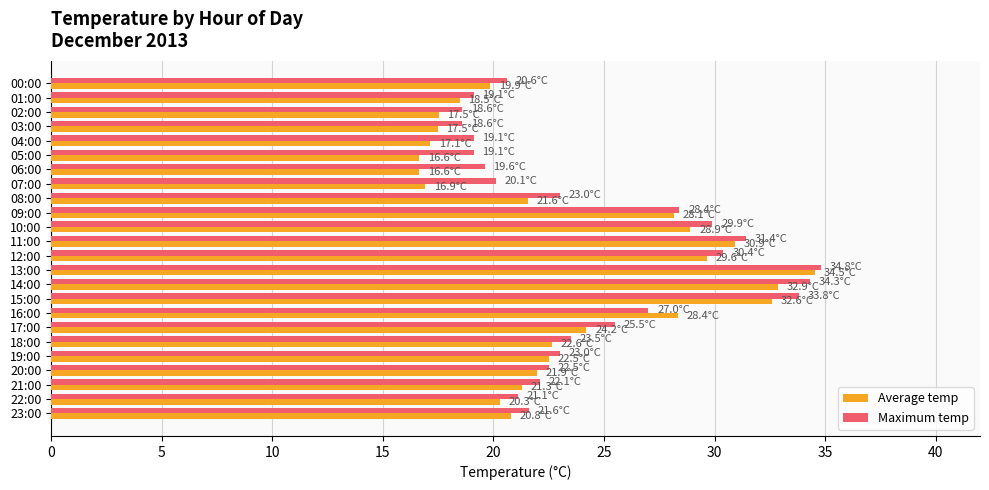

Is the value of Maximum temp at 08:00 greater than the value of Average temp at 09:00?

No